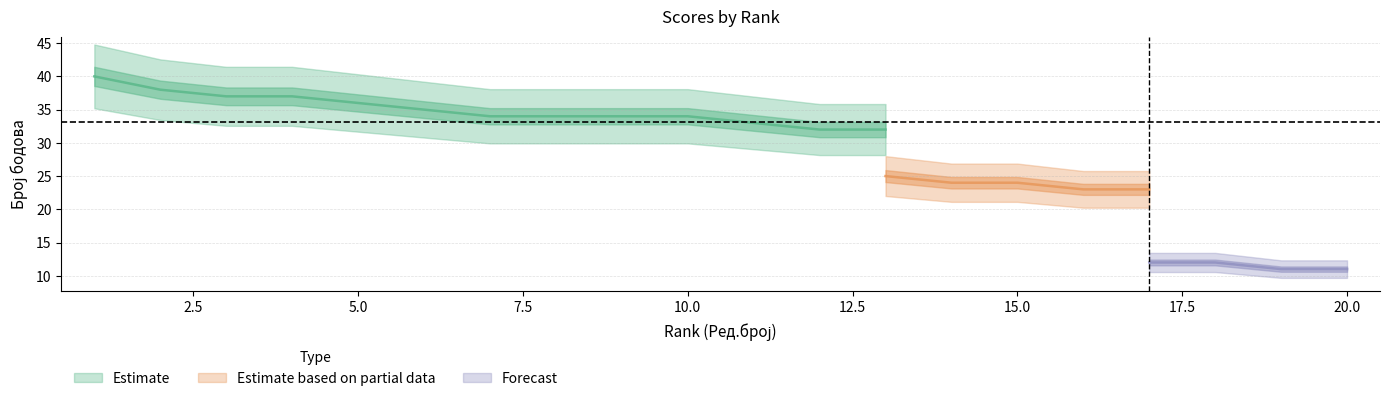

Which has a higher value, 15 or 7?

7